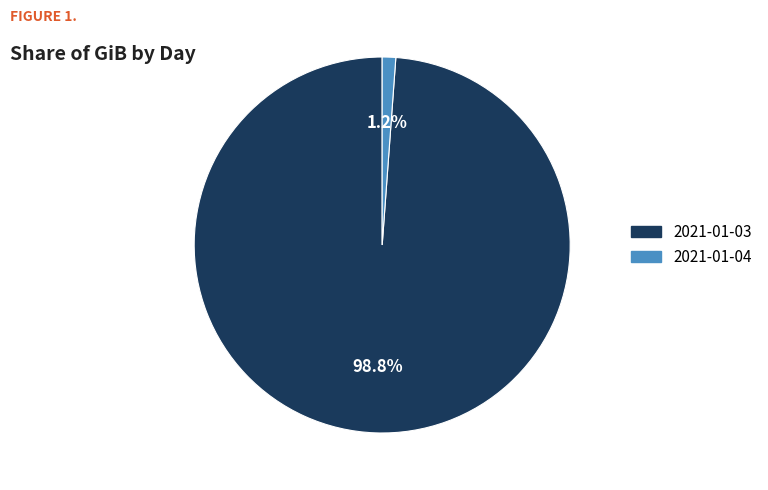

What is the majority slice?

2021-01-03